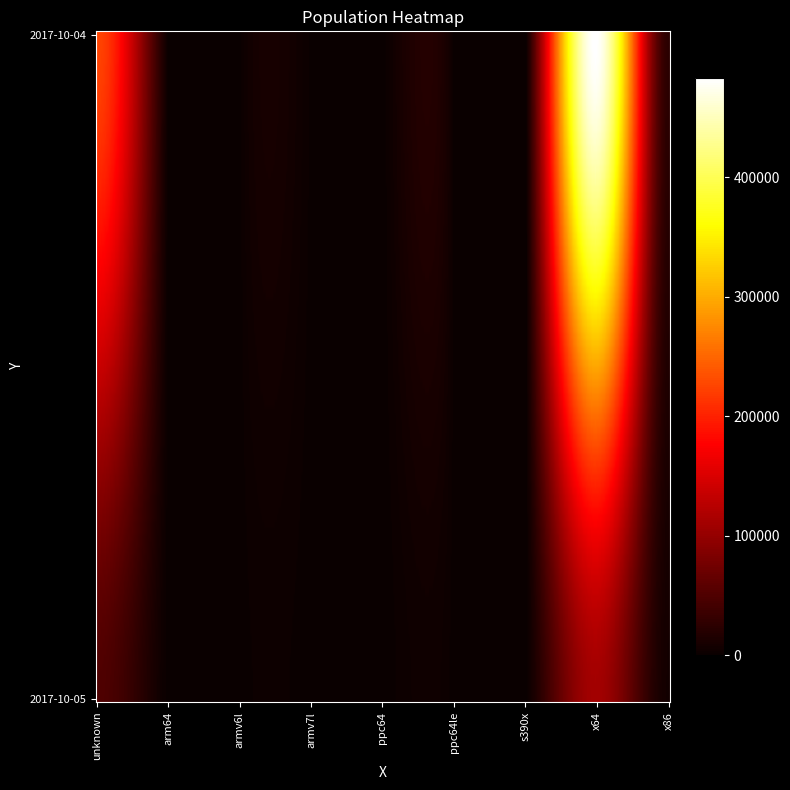

What is the difference between the 2017-10-05 values at ppc64le and armv6l?

86